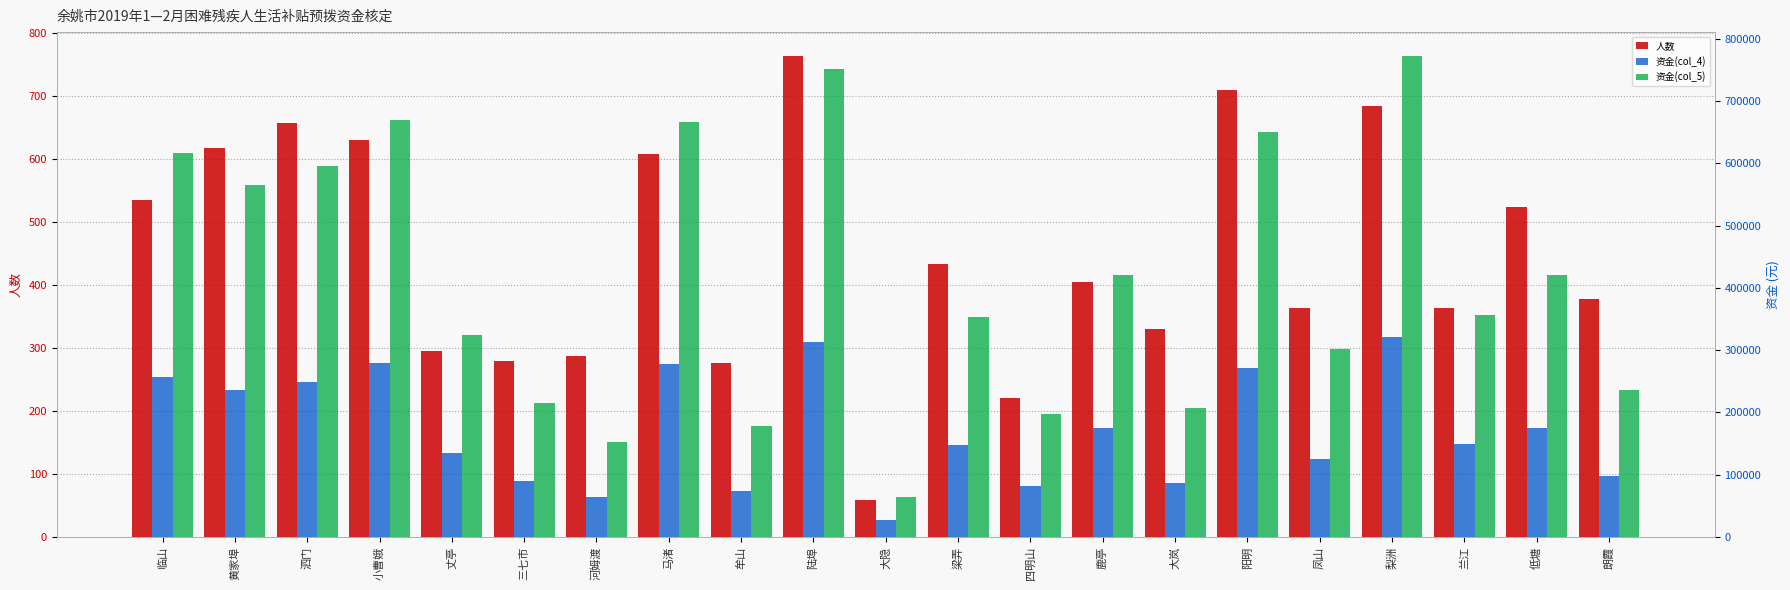

Reading left to right, list all the values displayed in this chart.

人数: 临山=535	黄家埠=618	泗门=658	小曹娥=631	丈亭=295	三七市=279	河姆渡=288	马渚=608	牟山=277	陆埠=764	大隐=58	梁弄=434	四明山=221	鹿亭=405	大岚=330	阳明=710	凤山=363	梨洲=685	兰江=364	低塘=524	朗霞=378
资金(col_4): 临山=256683	黄家埠=235593	泗门=248169	小曹娥=279036	丈亭=134949	三七市=89480	河姆渡=63448	马渚=277705	牟山=74233	陆埠=313222	大隐=27017	梁弄=147235	四明山=82335	鹿亭=175530	大岚=86517	阳明=270711	凤山=125890	梨洲=321810	兰江=148829	低塘=175315	朗霞=98320
资金(col_5): 临山=616039	黄家埠=565423	泗门=595606	小曹娥=669686	丈亭=323878	三七市=214752	河姆渡=152275	马渚=666492	牟山=178159	陆埠=751733	大隐=64841	梁弄=353364	四明山=197604	鹿亭=421272	大岚=207641	阳明=649706	凤山=302136	梨洲=772344	兰江=357190	低塘=420756	朗霞=235968